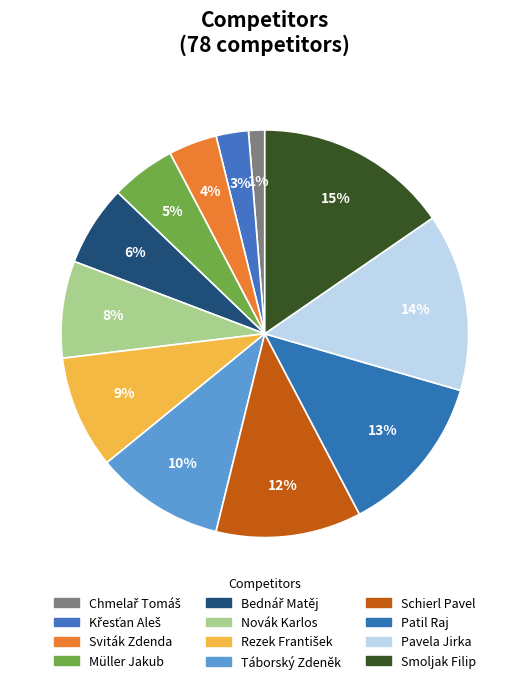

Count the number of slices in the pie.

12